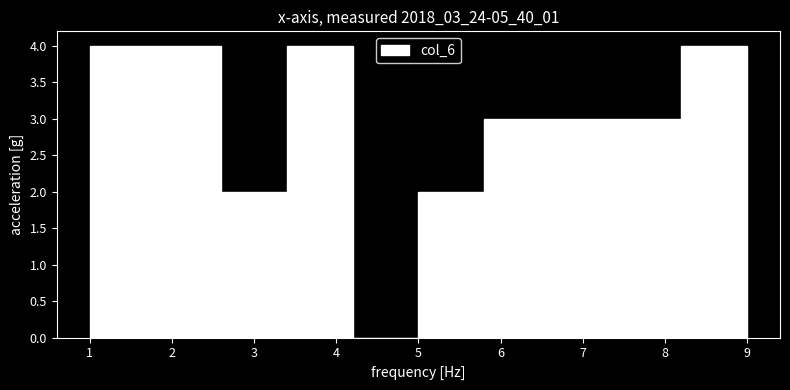

How tall is the bar that spans 3.4 to 4.2 on the x-axis? The values are not printed on the chart, so give them approximately, as read against the axis.

4